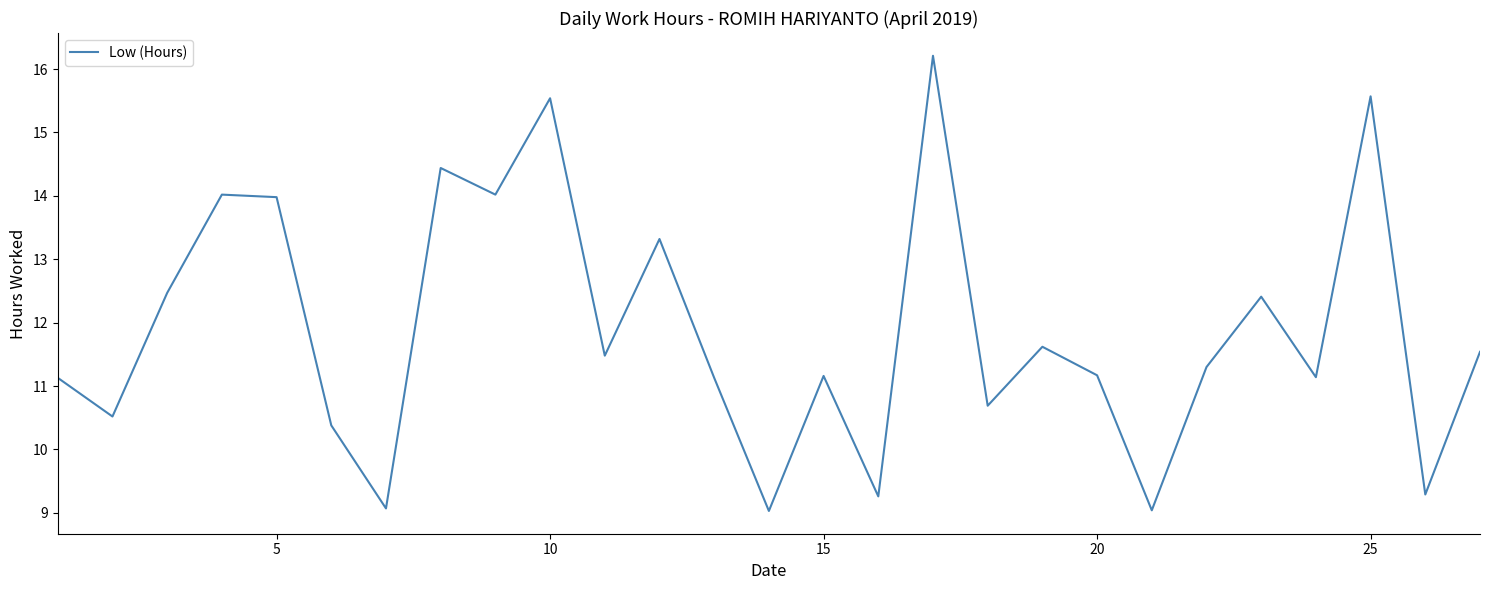

What is the smallest value displayed?

9.0